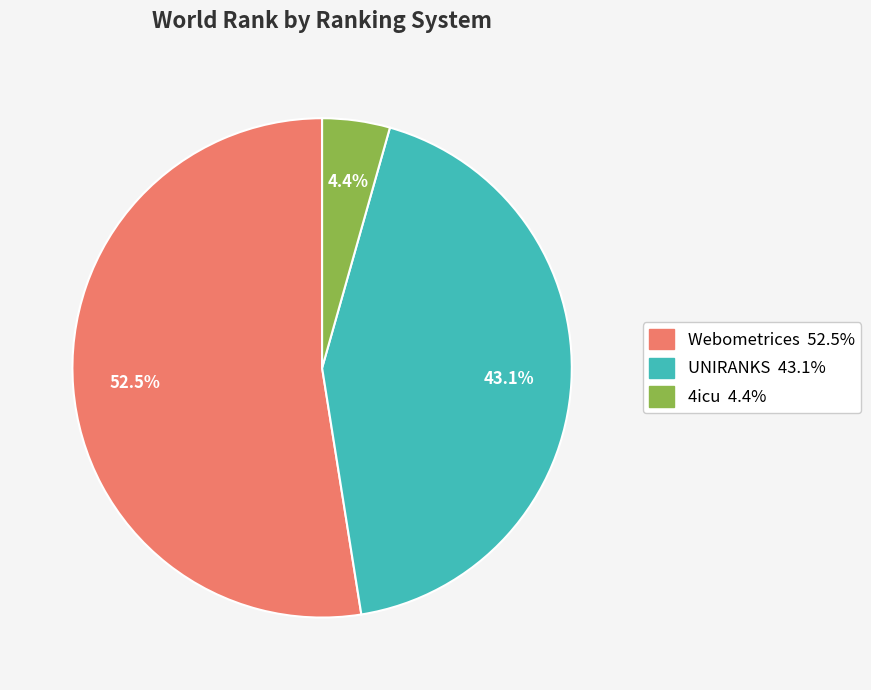

Is there any slice that represents more than half of the pie?

Yes